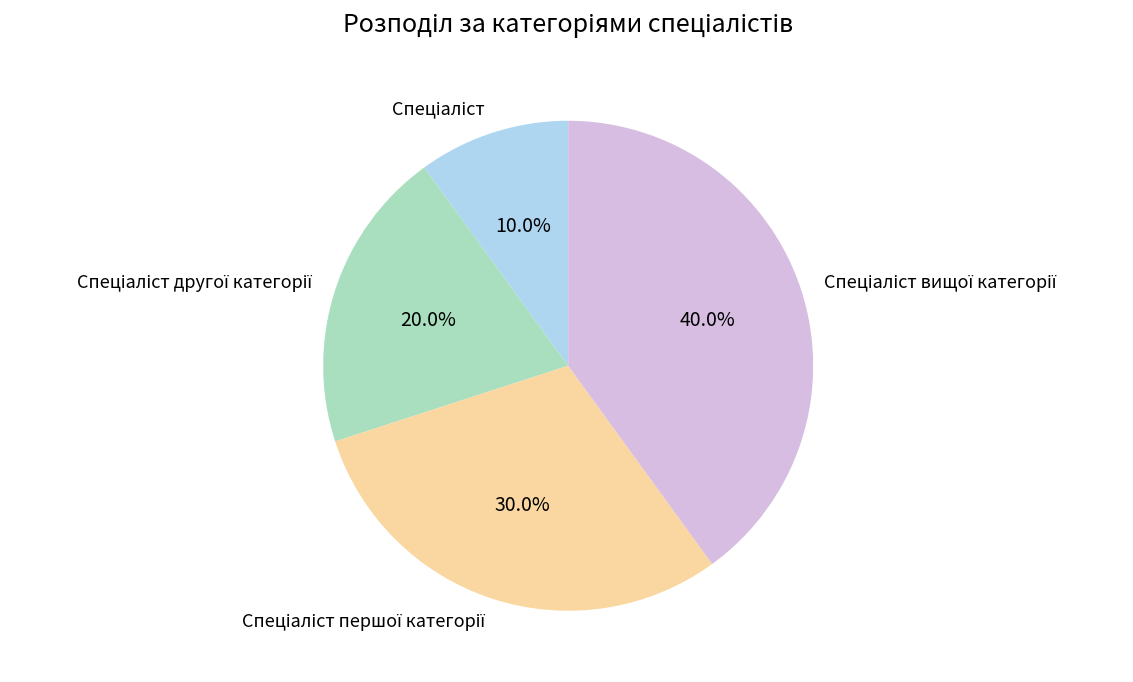

Is there a majority slice in this chart?

No